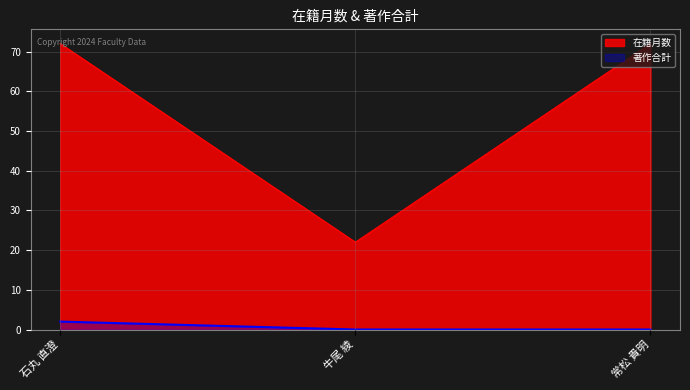

Reading left to right, extract all data points from this chart.

在籍月数: 72	22	72
著作合計: 2	0	0